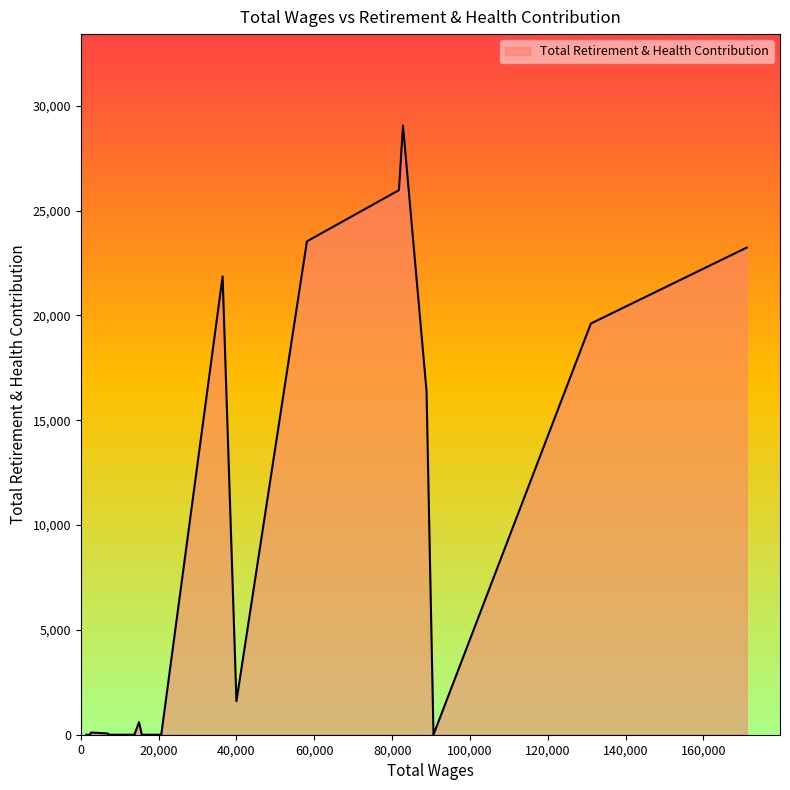

What is the greatest value displayed?

29056